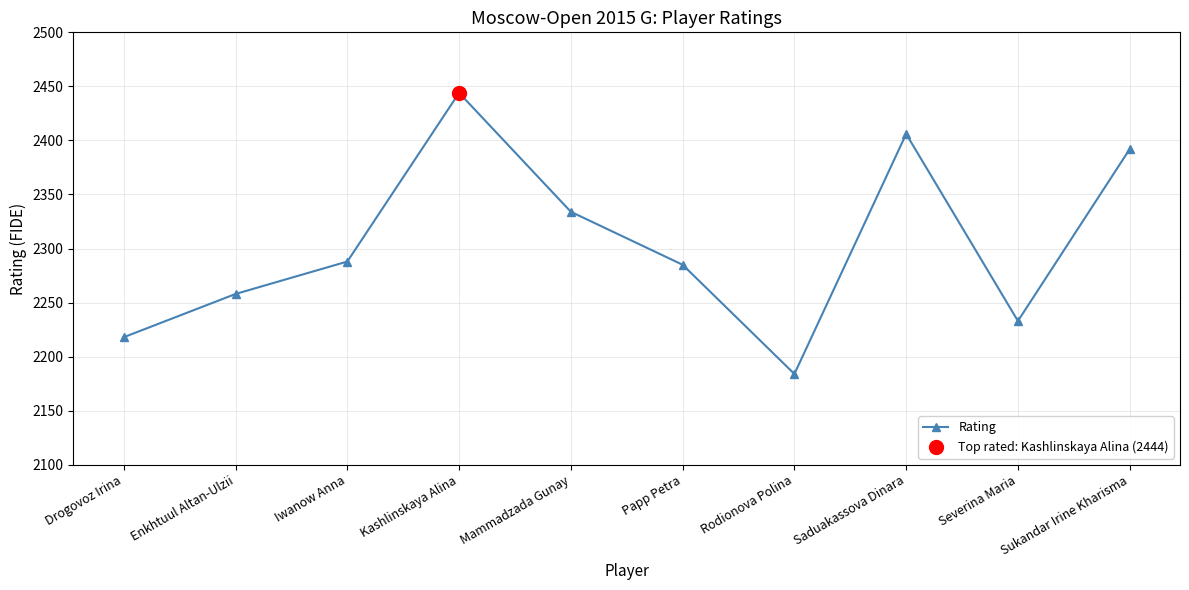

What is the ratio of the value at Sukandar Irine Kharisma to the value at Rodionova Polina?

1.1